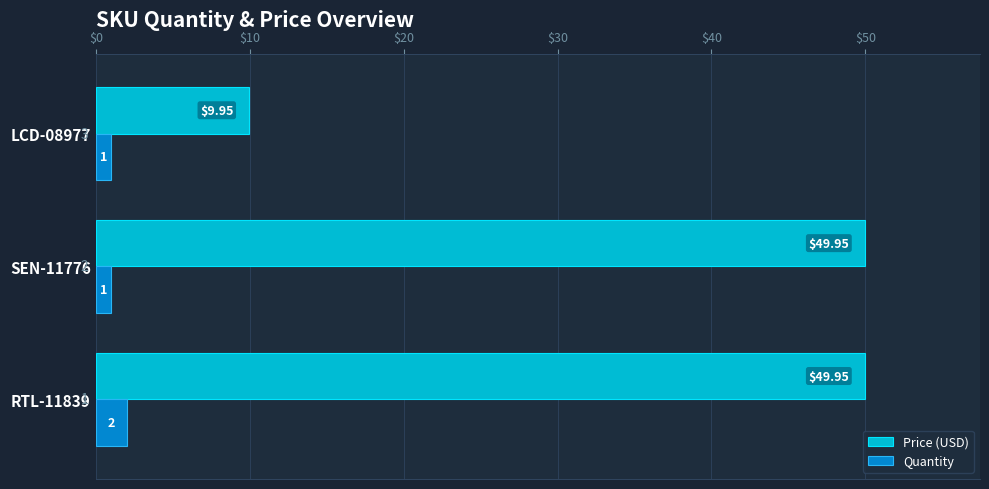

At which label is Price (USD) closest to 29?

LCD-08977